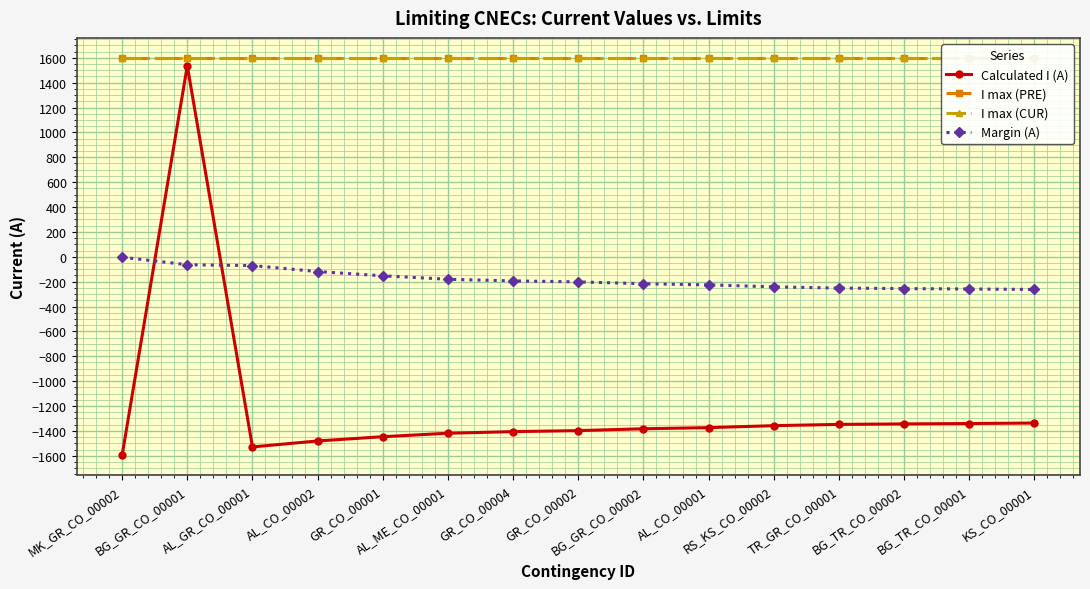

The Calculated I (A) series shows -1840 at BG_TR_CO_00002. True or false?

False